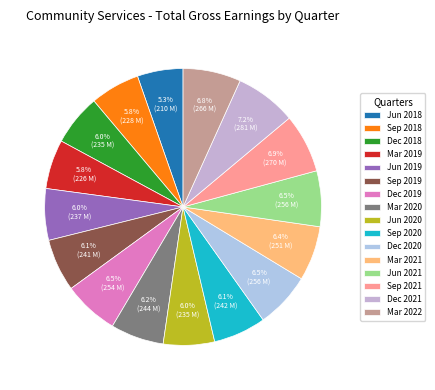

Which category has the biggest portion of the pie?

Dec 2021